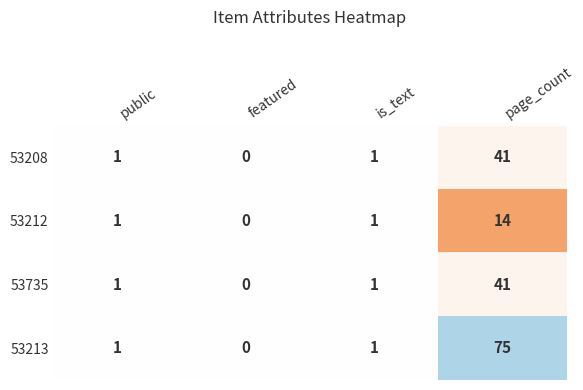

What is the average value of the 53208 series?

11